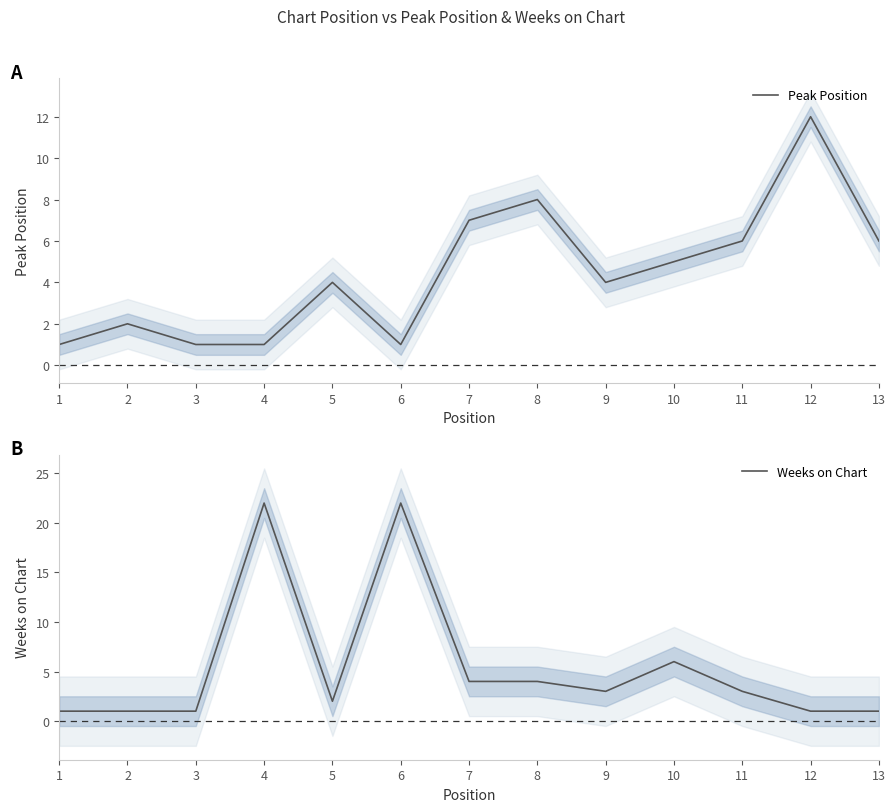

At which label does Weeks on Chart first exceed 3?

4